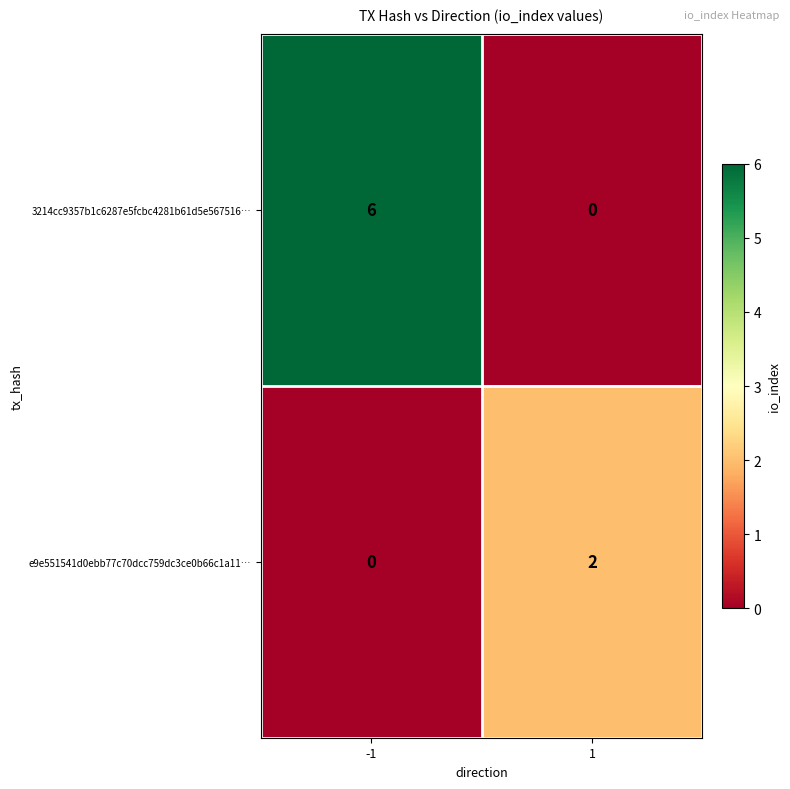

How many distinct data groups are displayed?

2